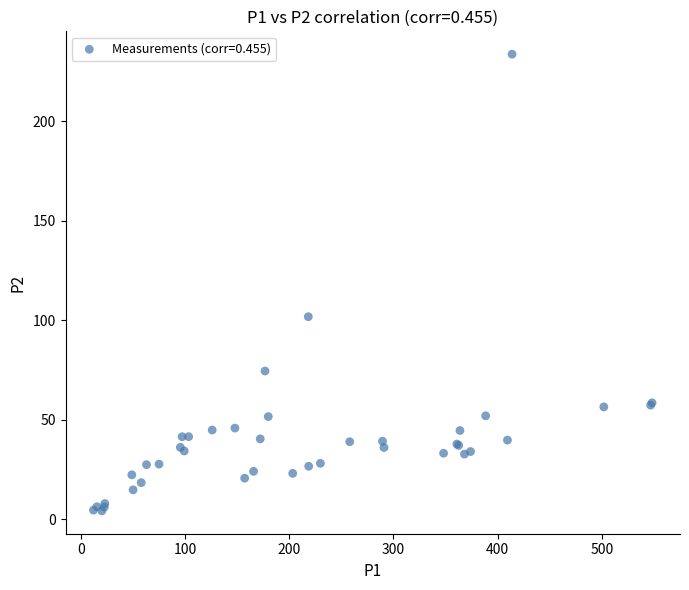

What Y value in the scatter plot is closest to 118?

101.7